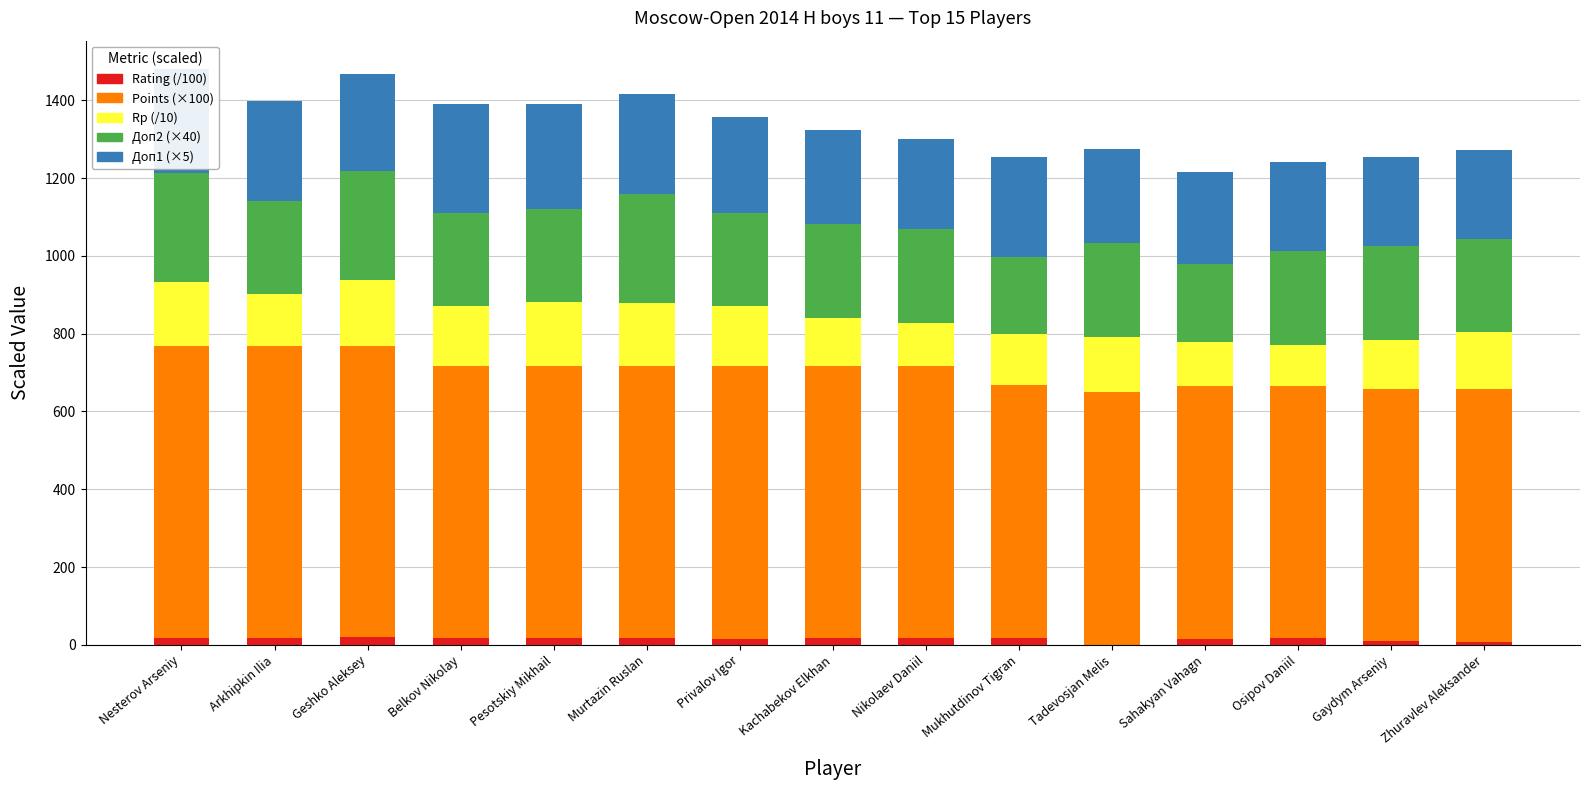

Are the bars horizontal?

No